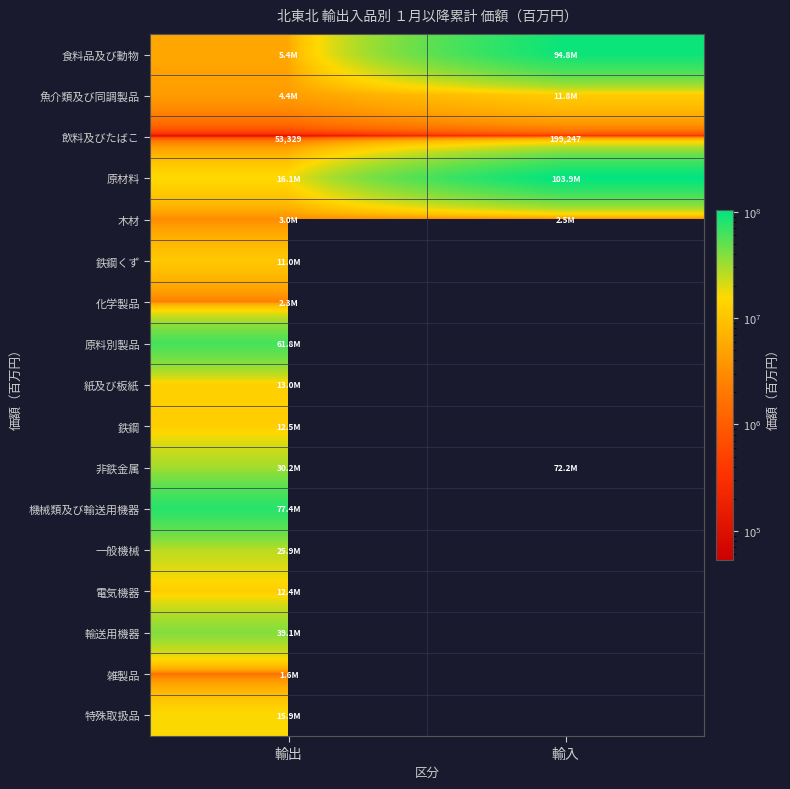

Count the number of data series in this chart.

17